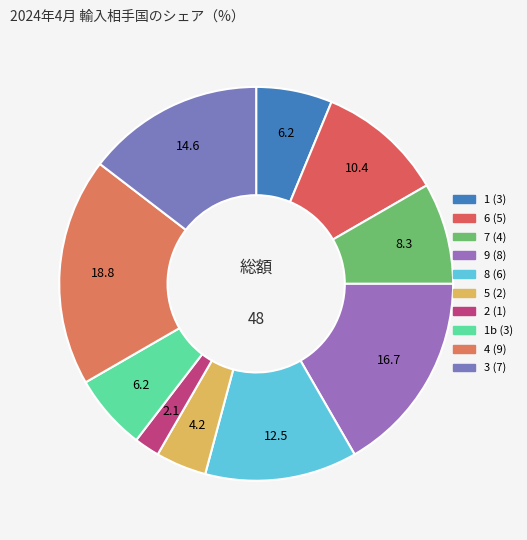

How many segments does this pie chart have?

10